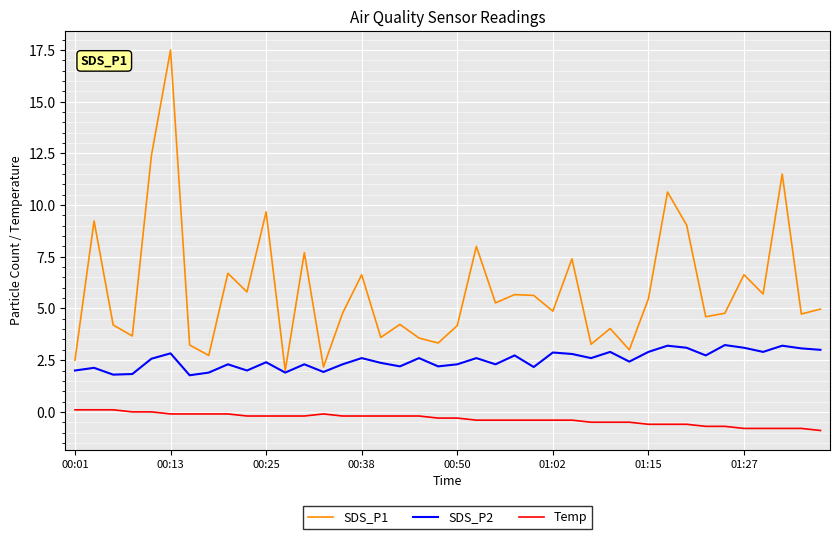

What is the lowest value of the Temp series?

-0.9